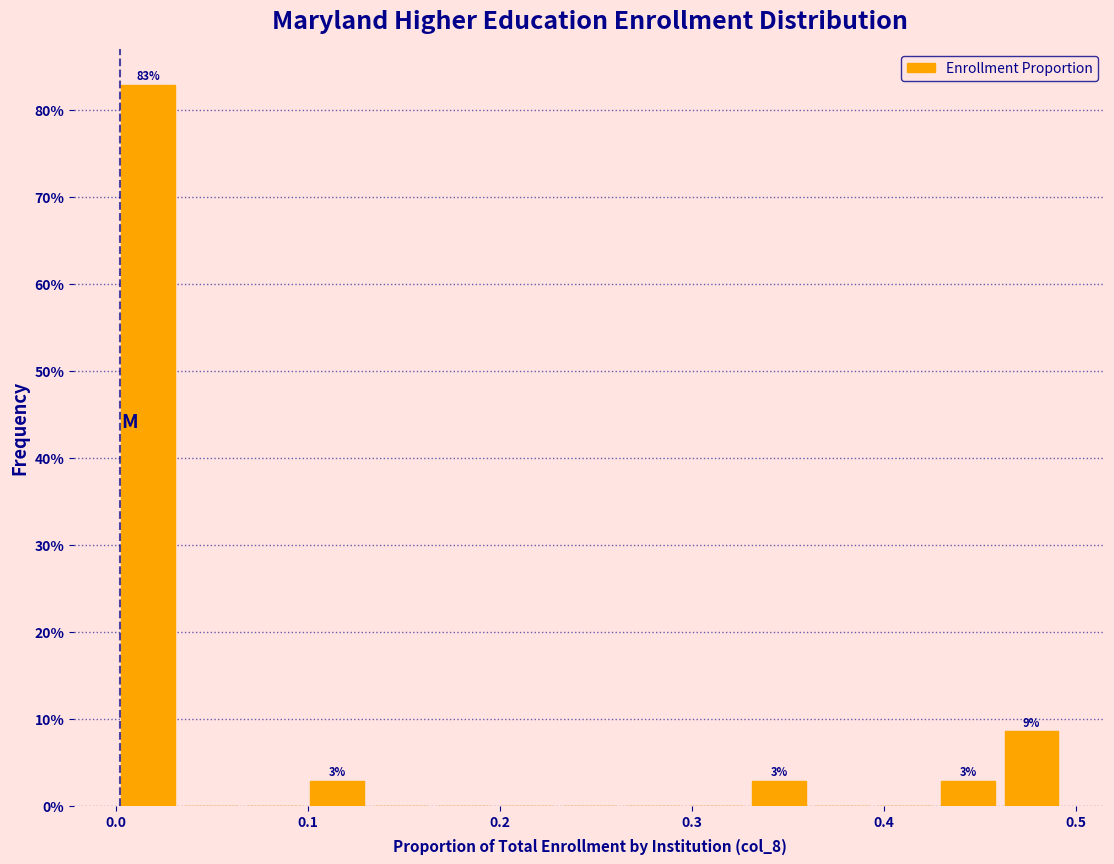

Read against the x-axis, roughly where is the centre of the tallest bar?

0.02